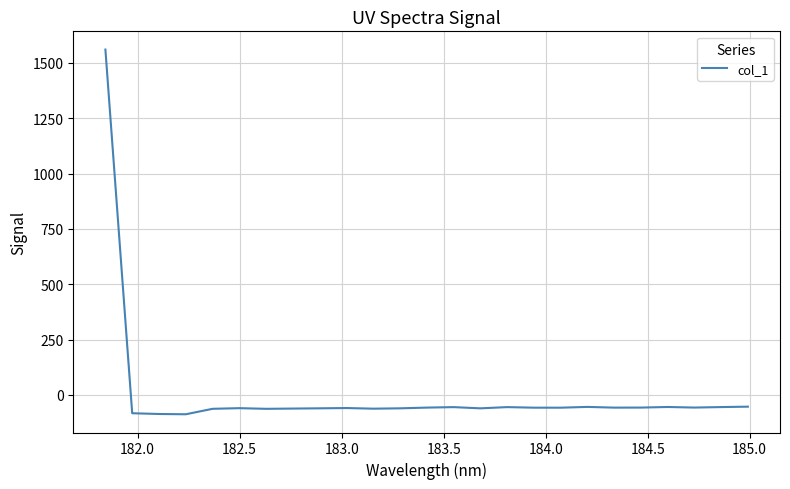

What is the difference between the maximum and minimum values?

1647.1